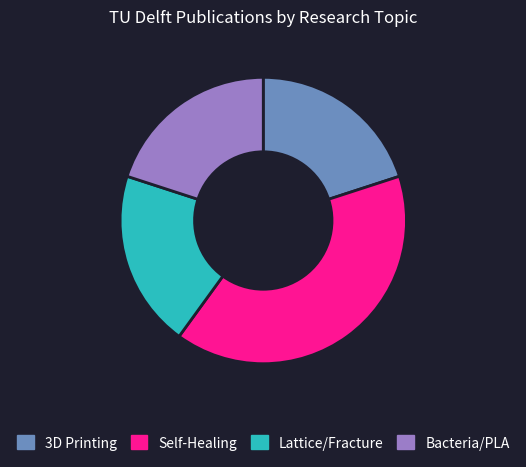

Does any single category account for the majority?

No